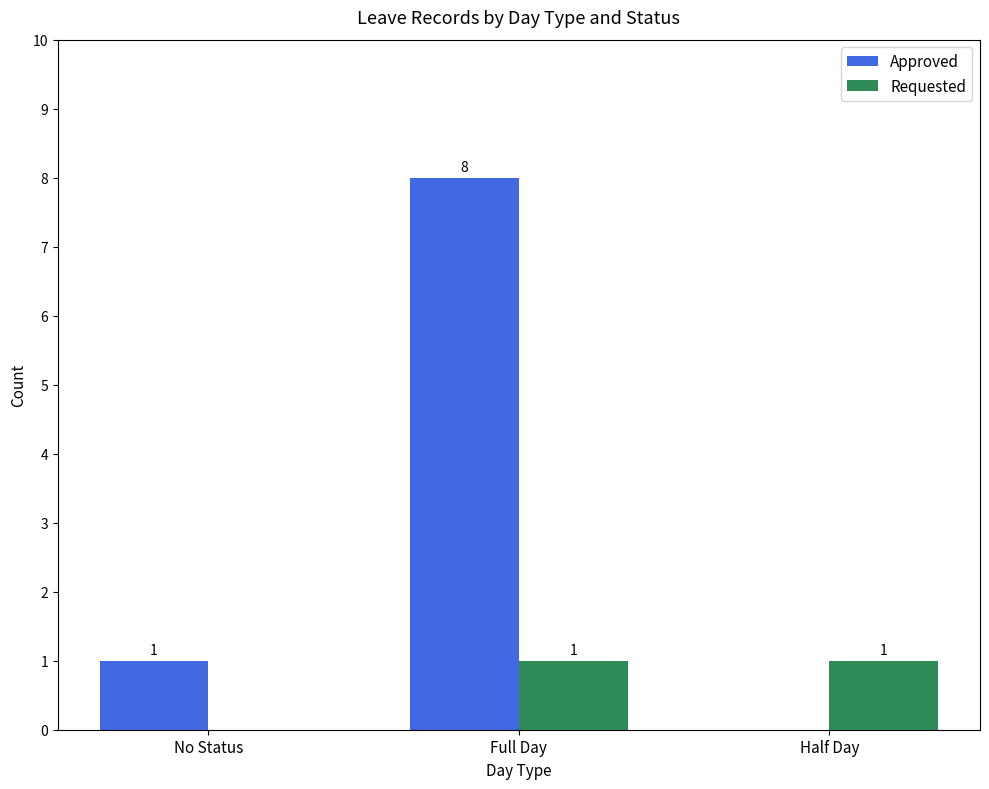

What is the greatest value displayed?

8